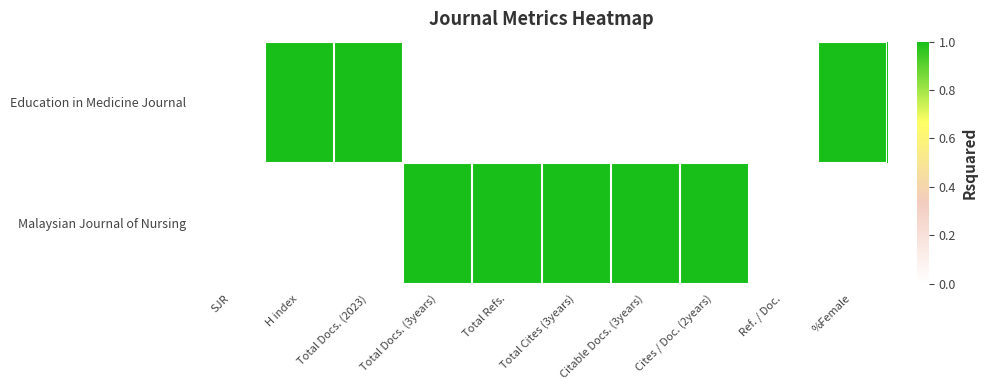

List the series in order of their peak value, highest first.

Education in Medicine Journal, Malaysian Journal of Nursing